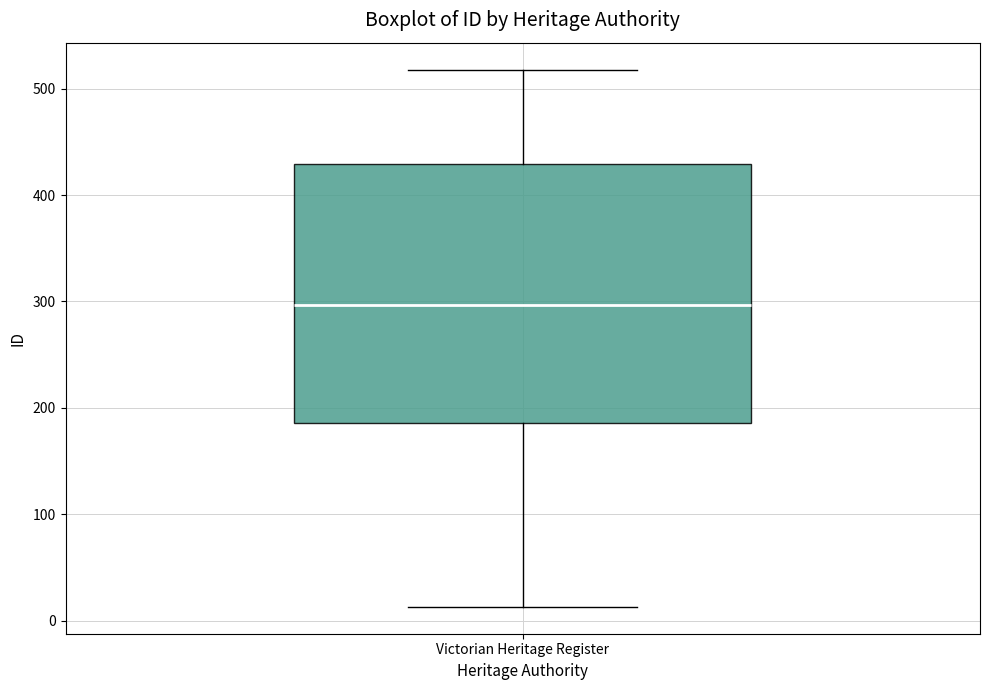

Read this box plot against the y-axis: the position of the median line, the range covered by the box, and the ends of both whiskers. The values are not printed on the chart, so give them approximately, as read against the axis.

median 300, box 190 to 430, whiskers 10 to 520